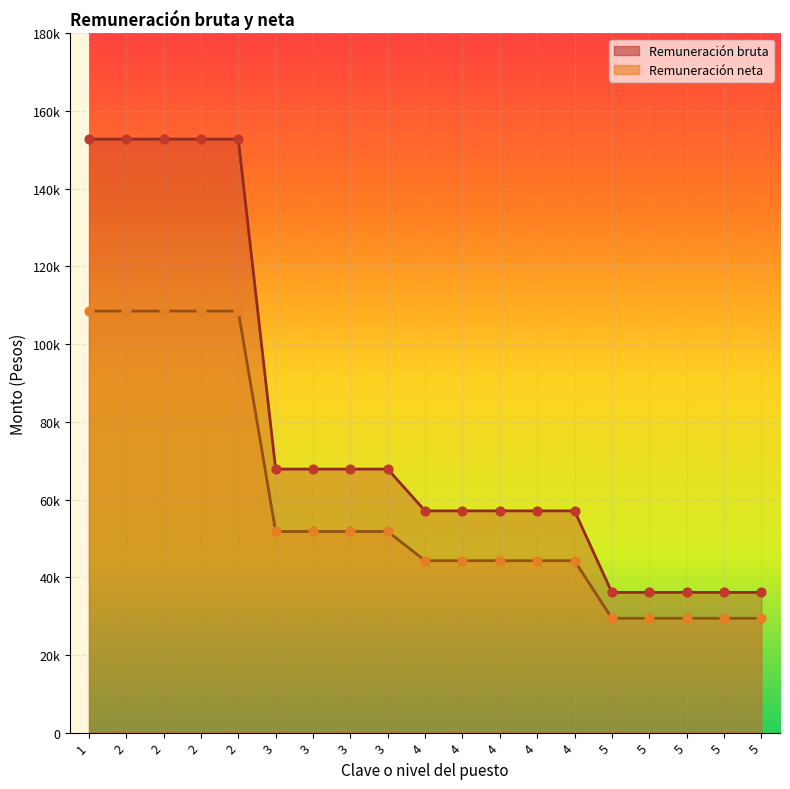

Which series has the largest Y range (max minus min)?

Remuneración bruta